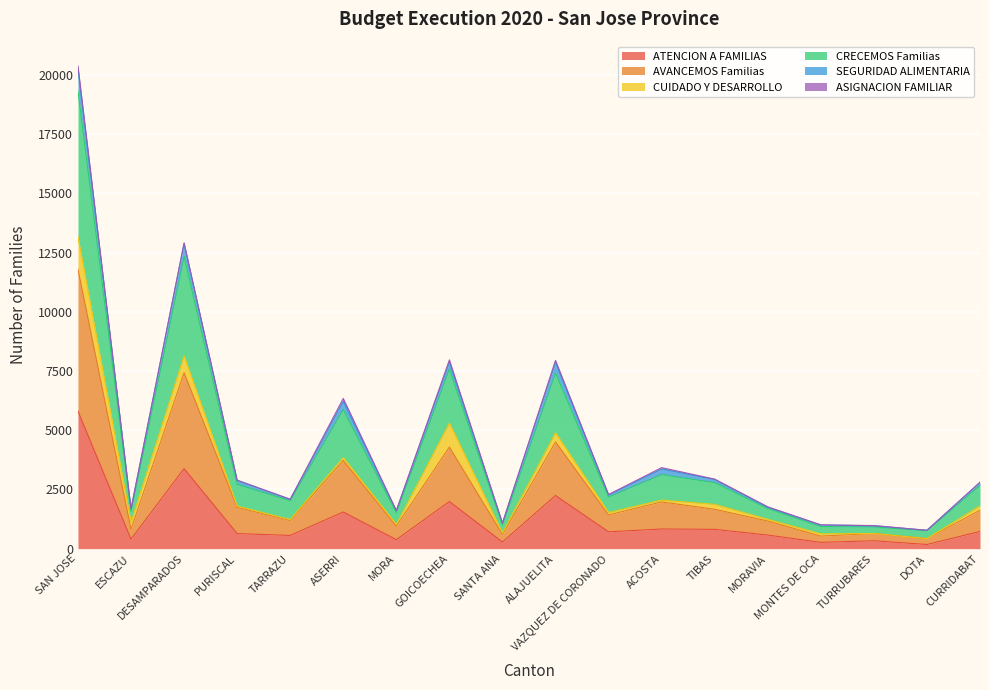

The ATENCION A FAMILIAS series shows 5807 at SAN JOSE. True or false?

True